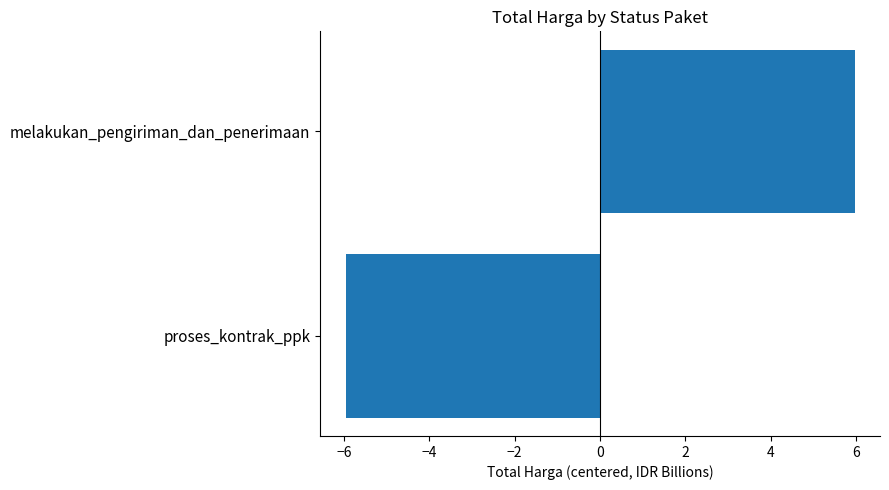

List the labels in order of value, smallest first.

proses_kontrak_ppk, melakukan_pengiriman_dan_penerimaan